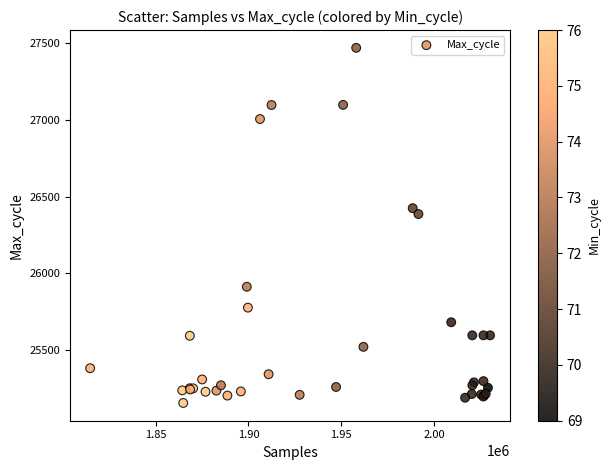

What Y value in the scatter plot is closest to 26312?

26386